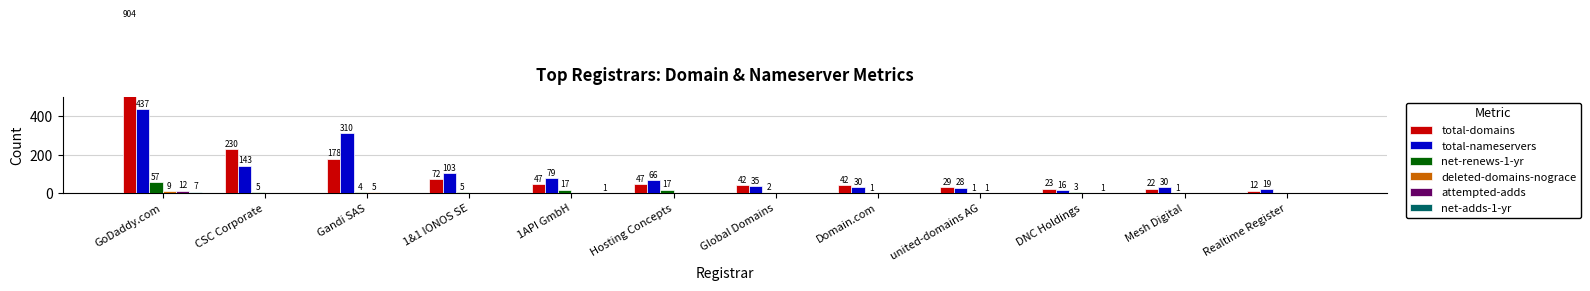

What is the label of the 12th bar from the right?

GoDaddy.com